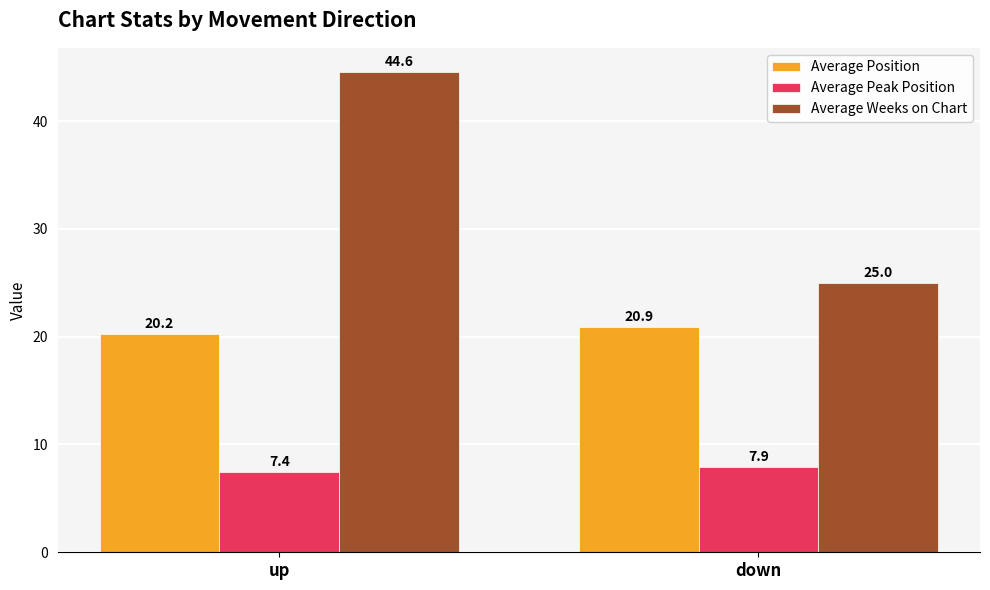

How many data points does each series have?

2